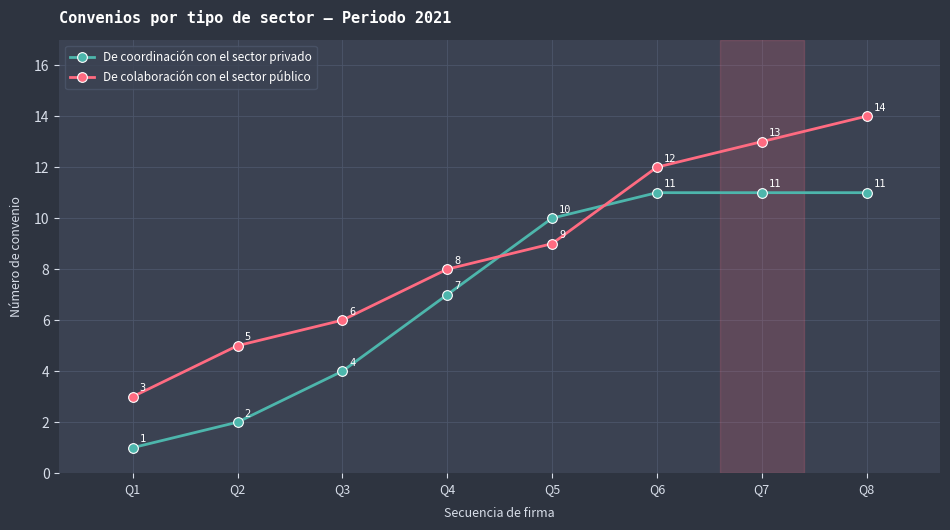

Reading right to left, what are all the values shown in this chart?

De coordinación con el sector privado: Q8=11	Q7=11	Q6=11	Q5=10	Q4=7	Q3=4	Q2=2	Q1=1
De colaboración con el sector público: Q8=14	Q7=13	Q6=12	Q5=9	Q4=8	Q3=6	Q2=5	Q1=3